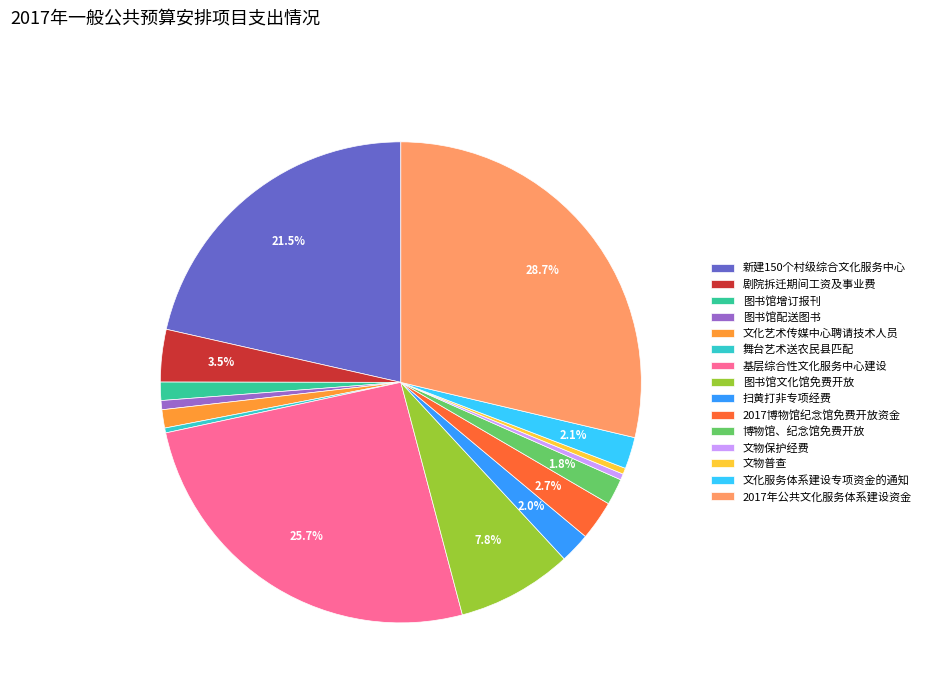

What percentage is the 文化服务体系建设专项资金的通知 slice, to the nearest percent?

2%